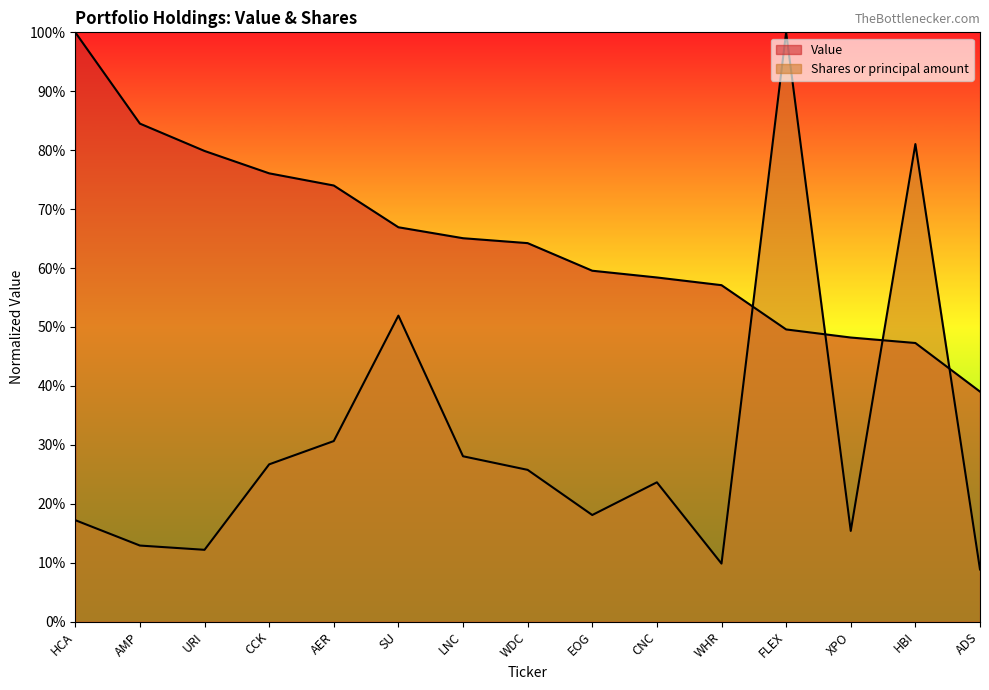

At AMP, list the series in order from smallest to largest.

Shares or principal amount, Value